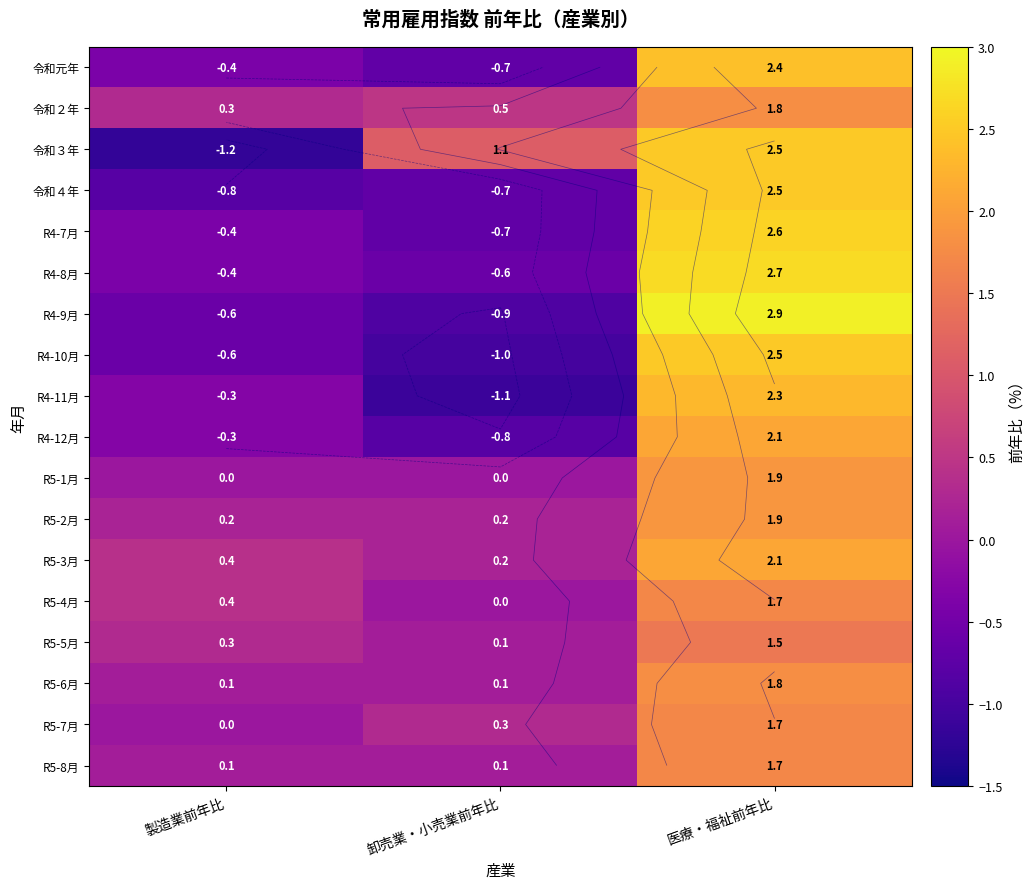

What is the average value of the R5-6月 series?

0.7